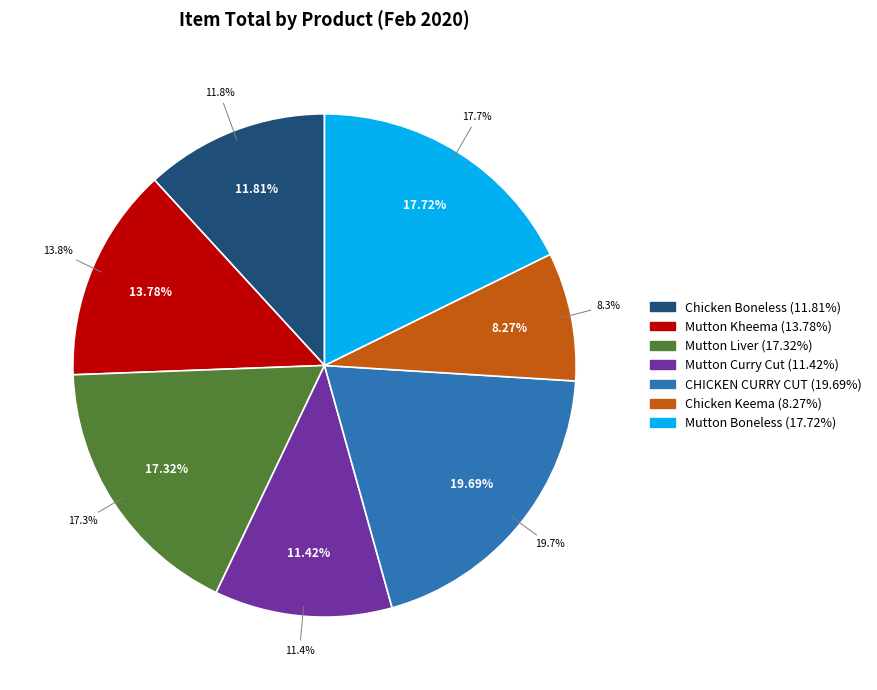

Which slice is the largest?

CHICKEN CURRY CUT